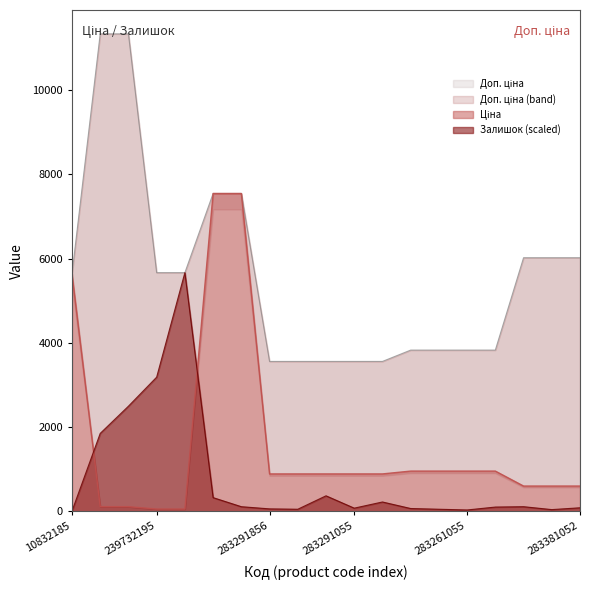

Which series has the largest range (max minus min)?

Доп. ціна